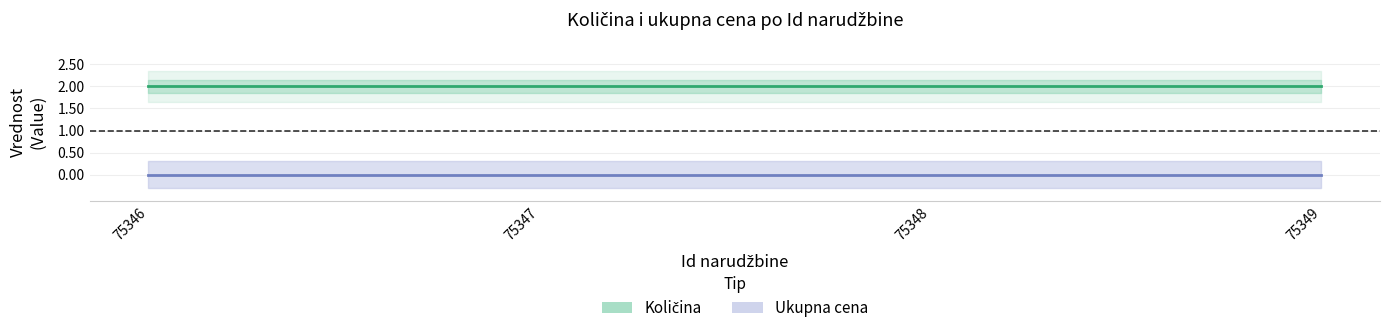

True or false: Ukupna cena and Količina cross at least once.

False